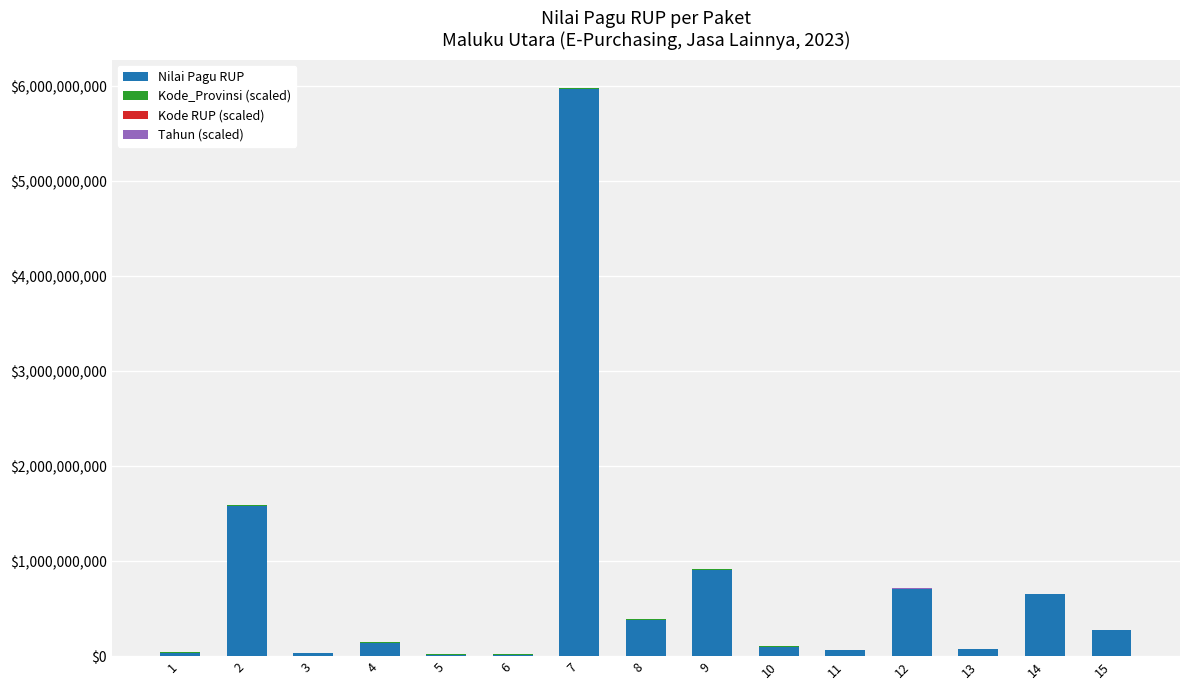

At which category is the sum across all series the highest?

7